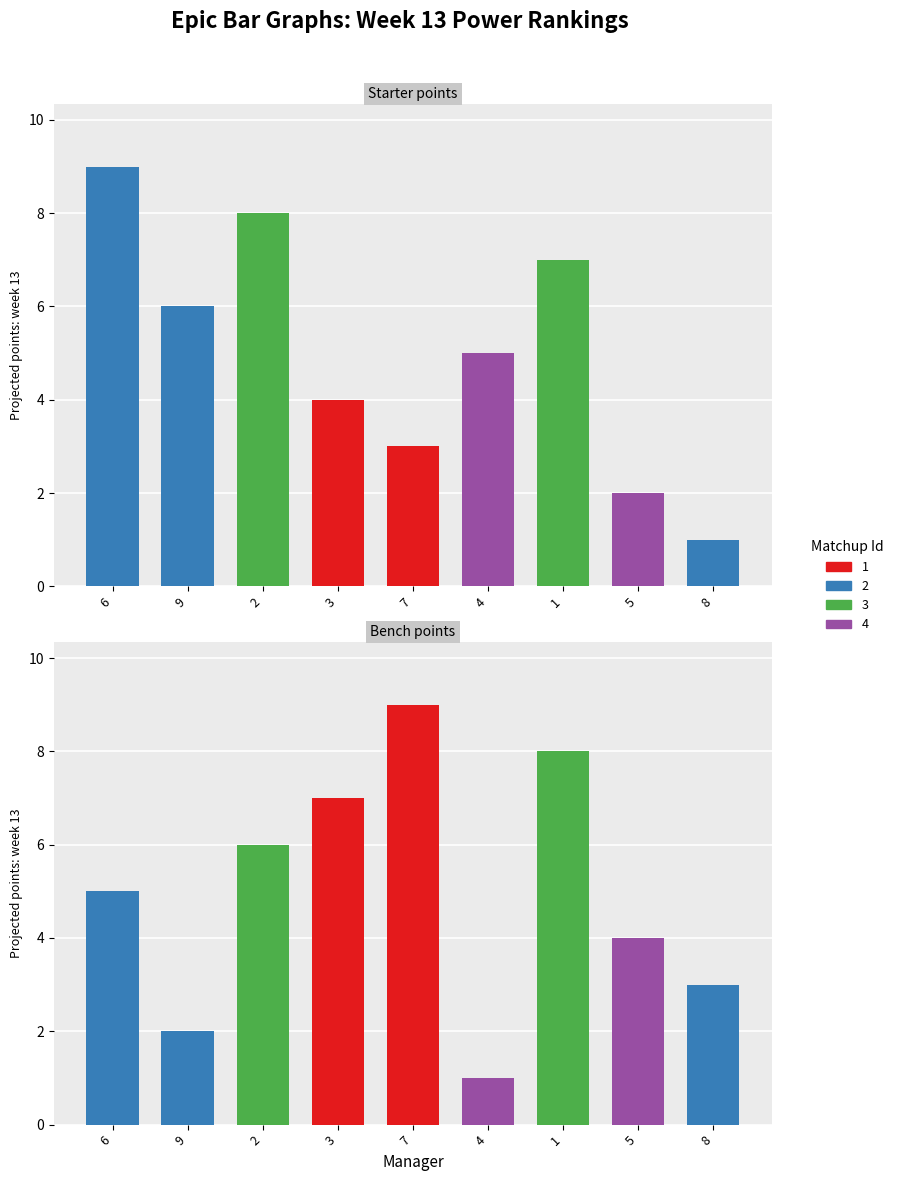

What is the difference between the maximum and minimum values in the col_9 series?

8